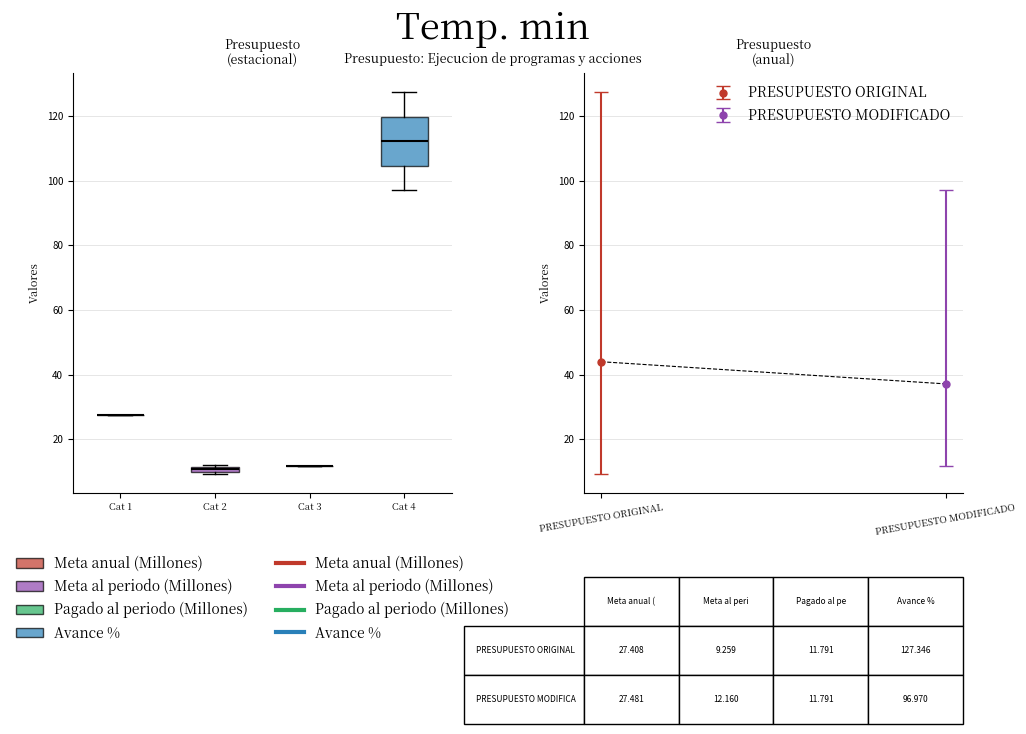

Which box is the tallest, from its lower edge to its upper edge?

Cat 4